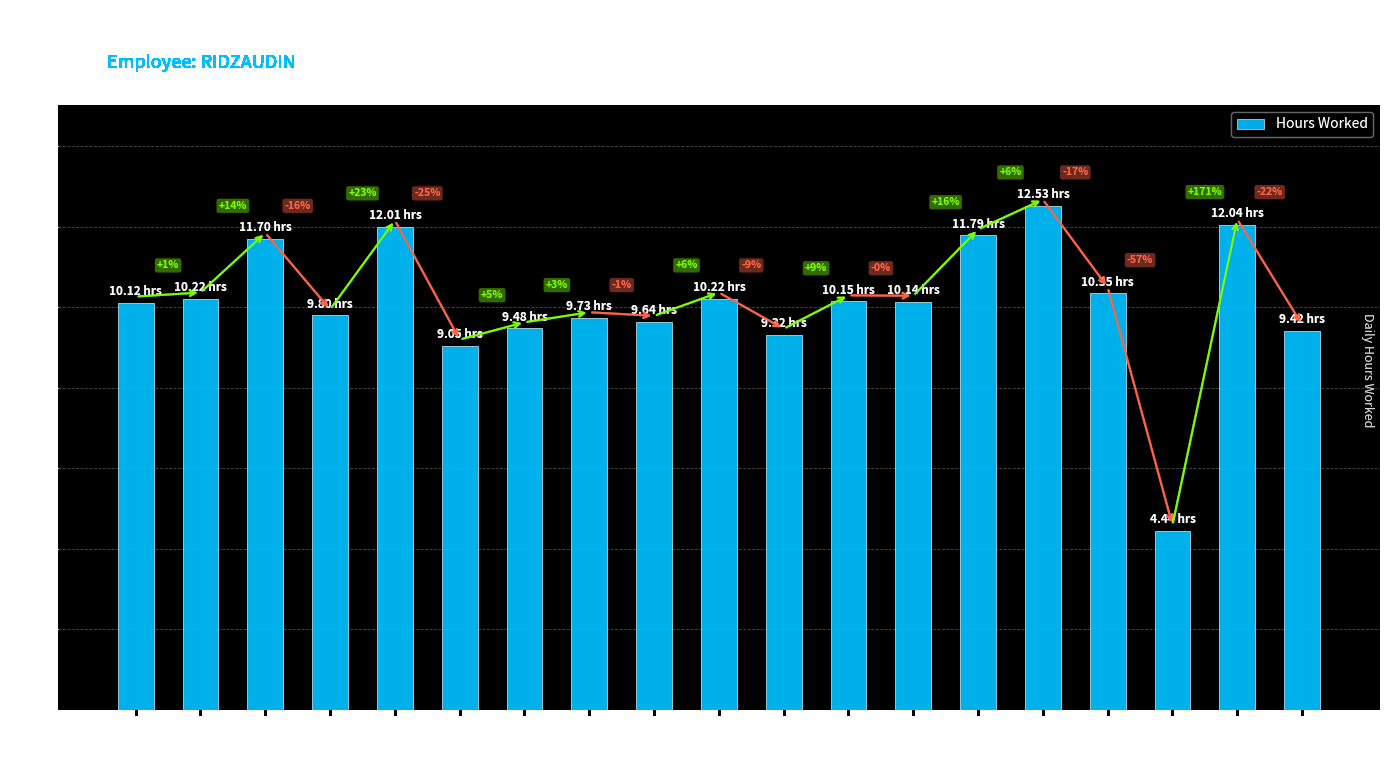

What is the average value?

10.1